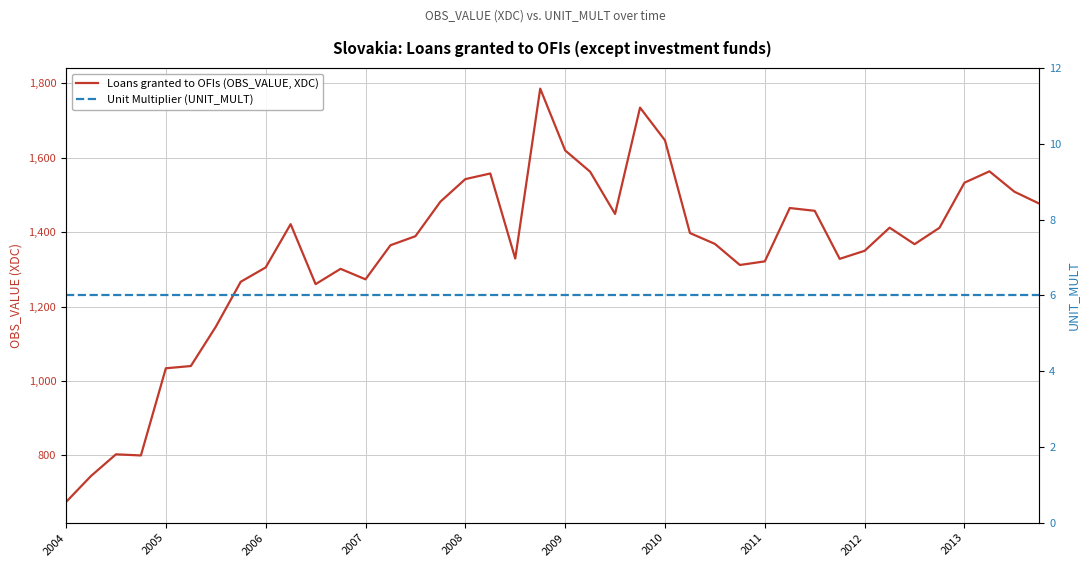

Which label corresponds to the smallest value in the chart?

2004